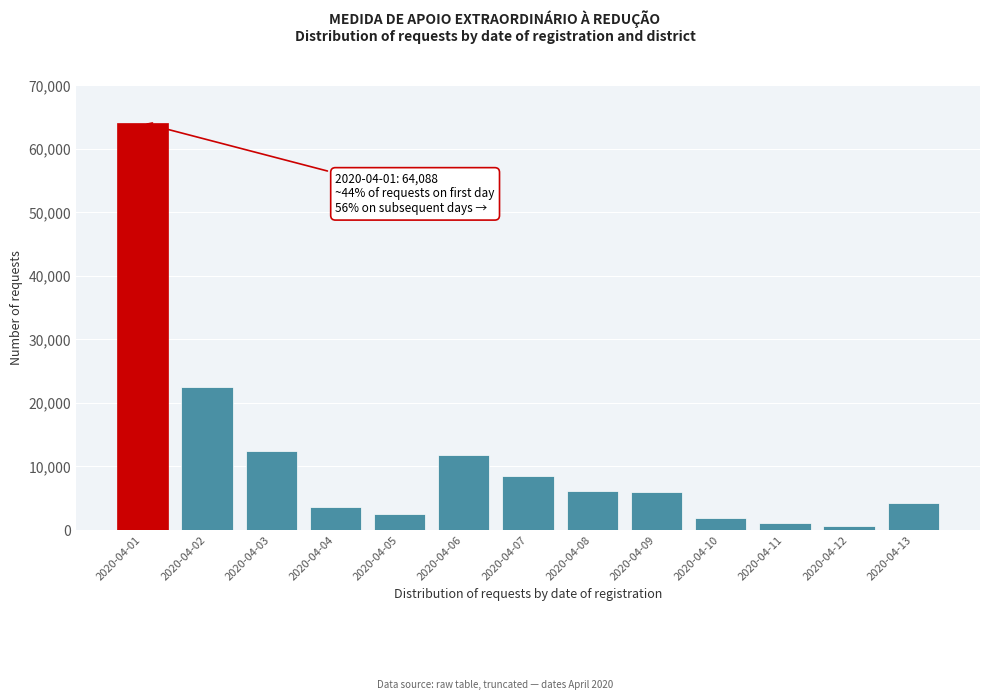

Is it true that the value at 2020-04-01 is 64088?

True